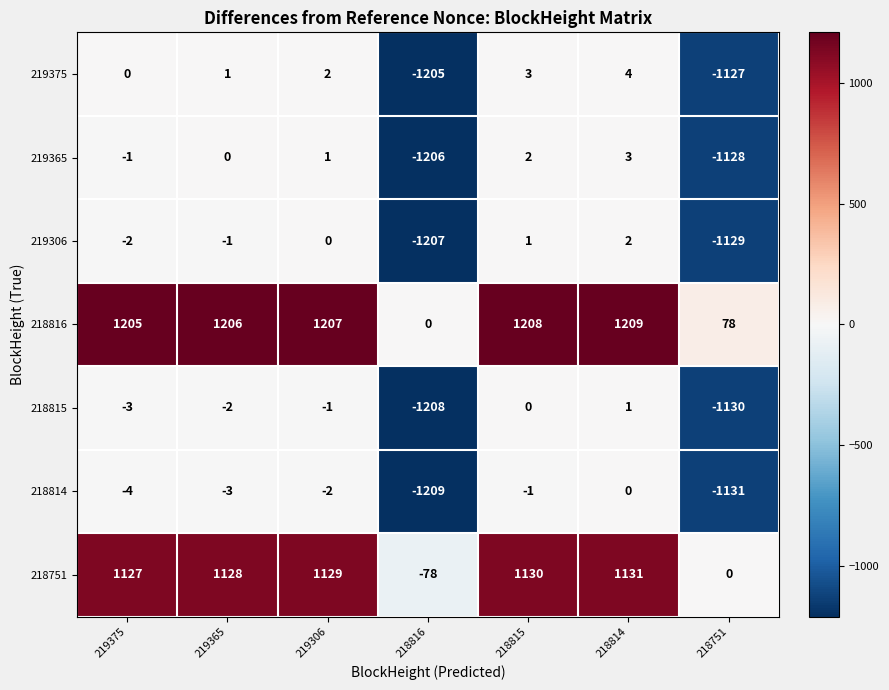

What is the difference between the 218815 values at 218814 and 218816?

1209